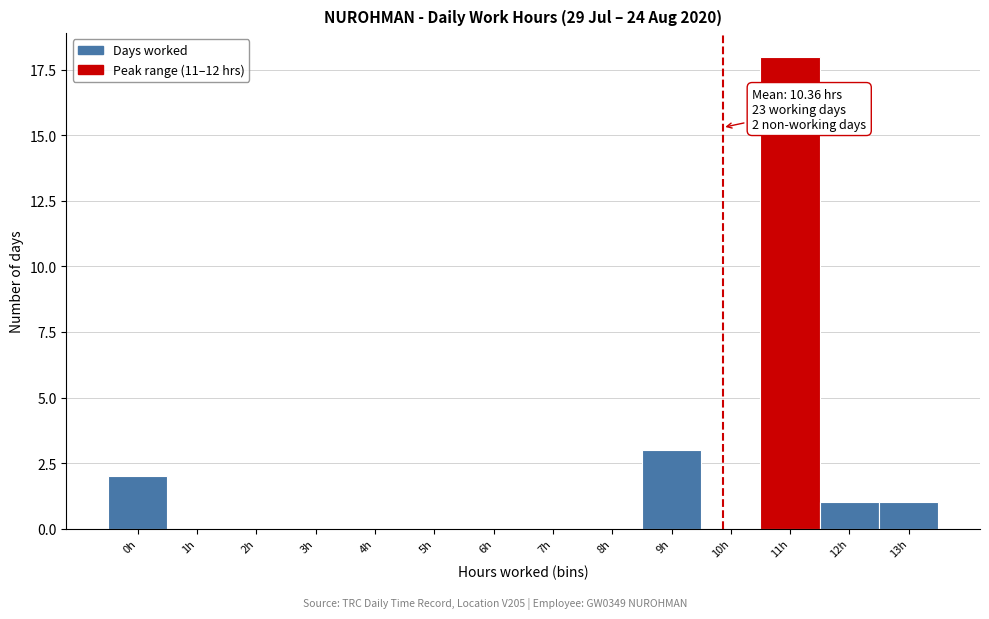

Reading right to left, transcribe all the data shown in this chart.

13h=1	12h=1	11h=18	10h=0	9h=3	8h=0	7h=0	6h=0	5h=0	4h=0	3h=0	2h=0	1h=0	0h=2